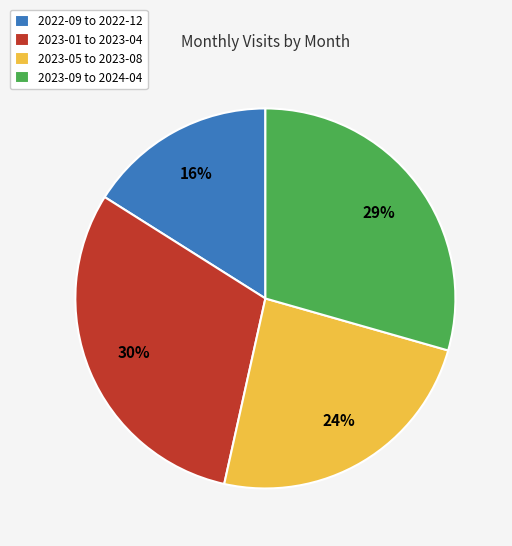

What percentage is the 2023-09 to 2024-04 slice, to the nearest percent?

29%